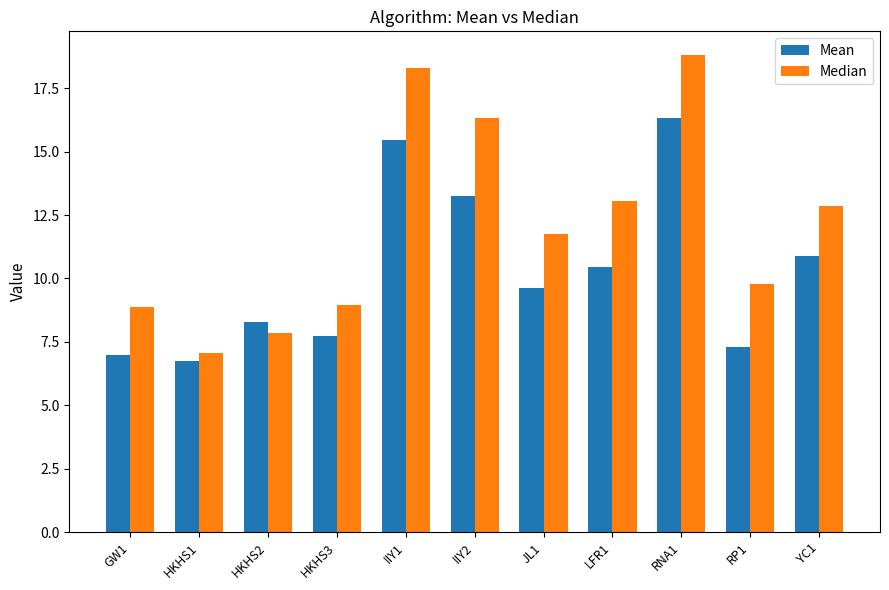

What are all the series names shown in the legend?

Mean, Median